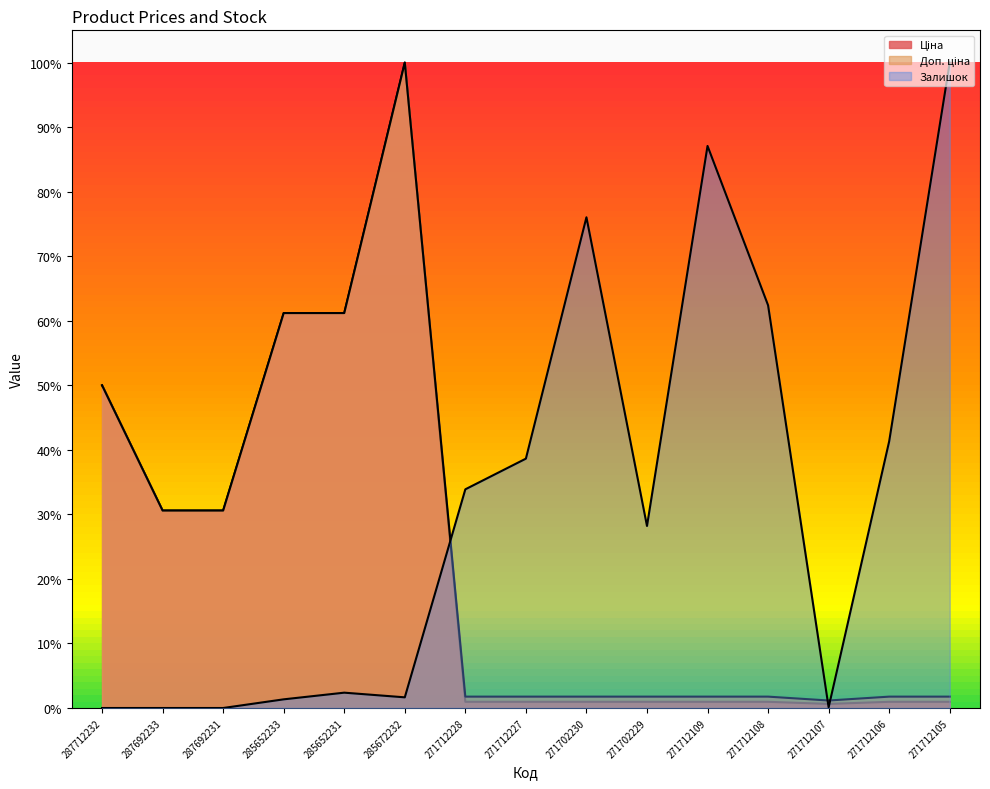

How many lines are shown in the chart?

3